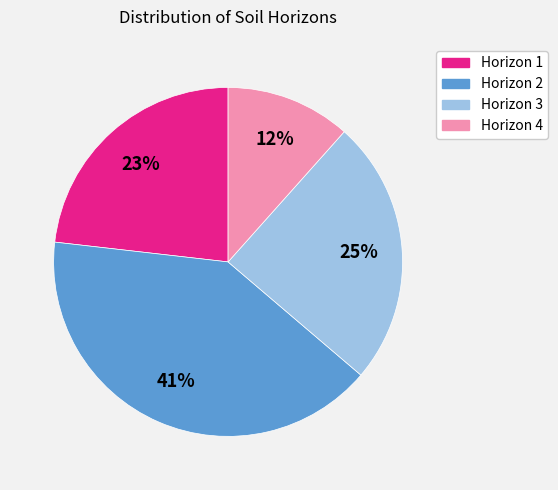

Is it true that Horizon 4 is 5% of the pie?

False